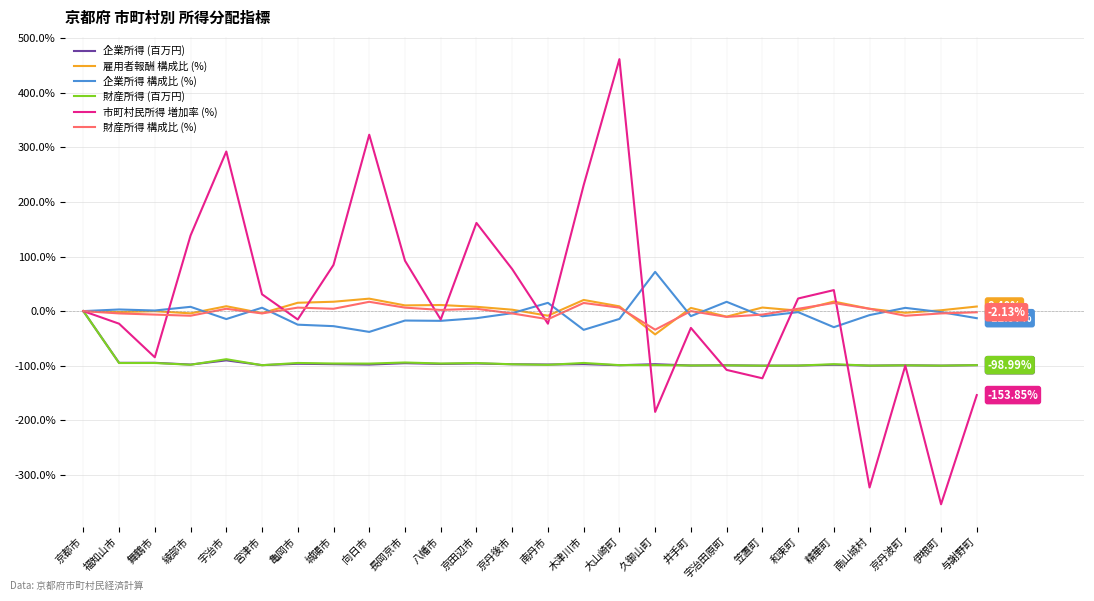

What is the difference between the 市町村民所得 増加率 (%) values at 長岡京市 and 精華町?

53.8